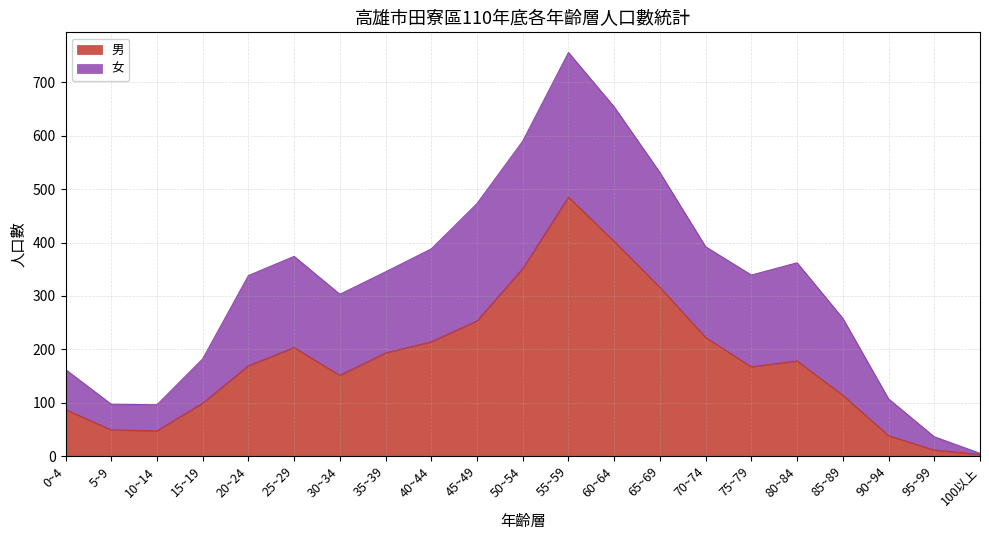

What is the difference between the second highest and second lowest values?

391